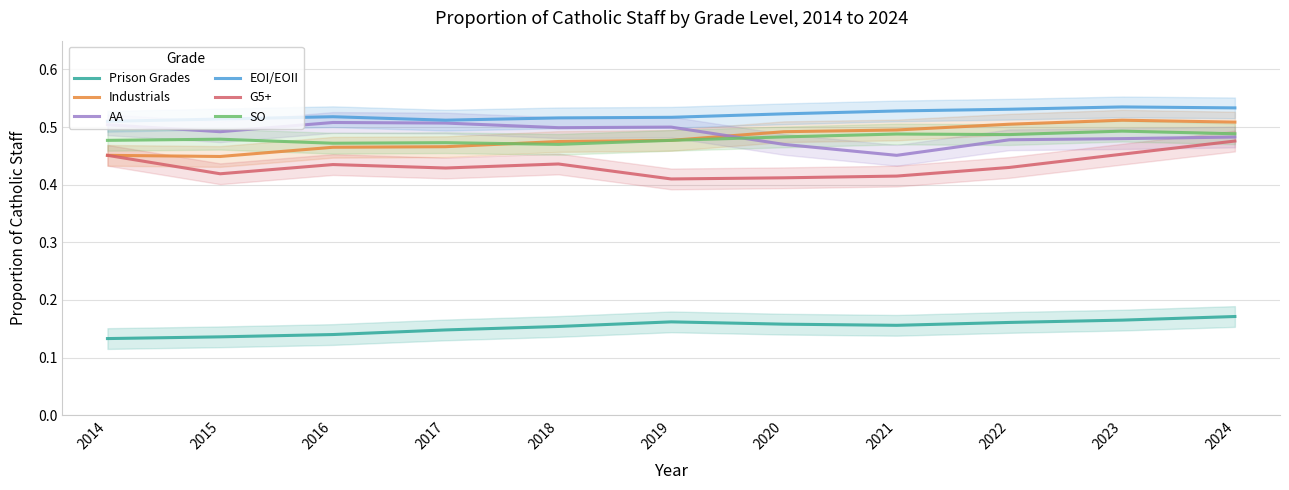

What is the minimum value shown in the chart?

0.1